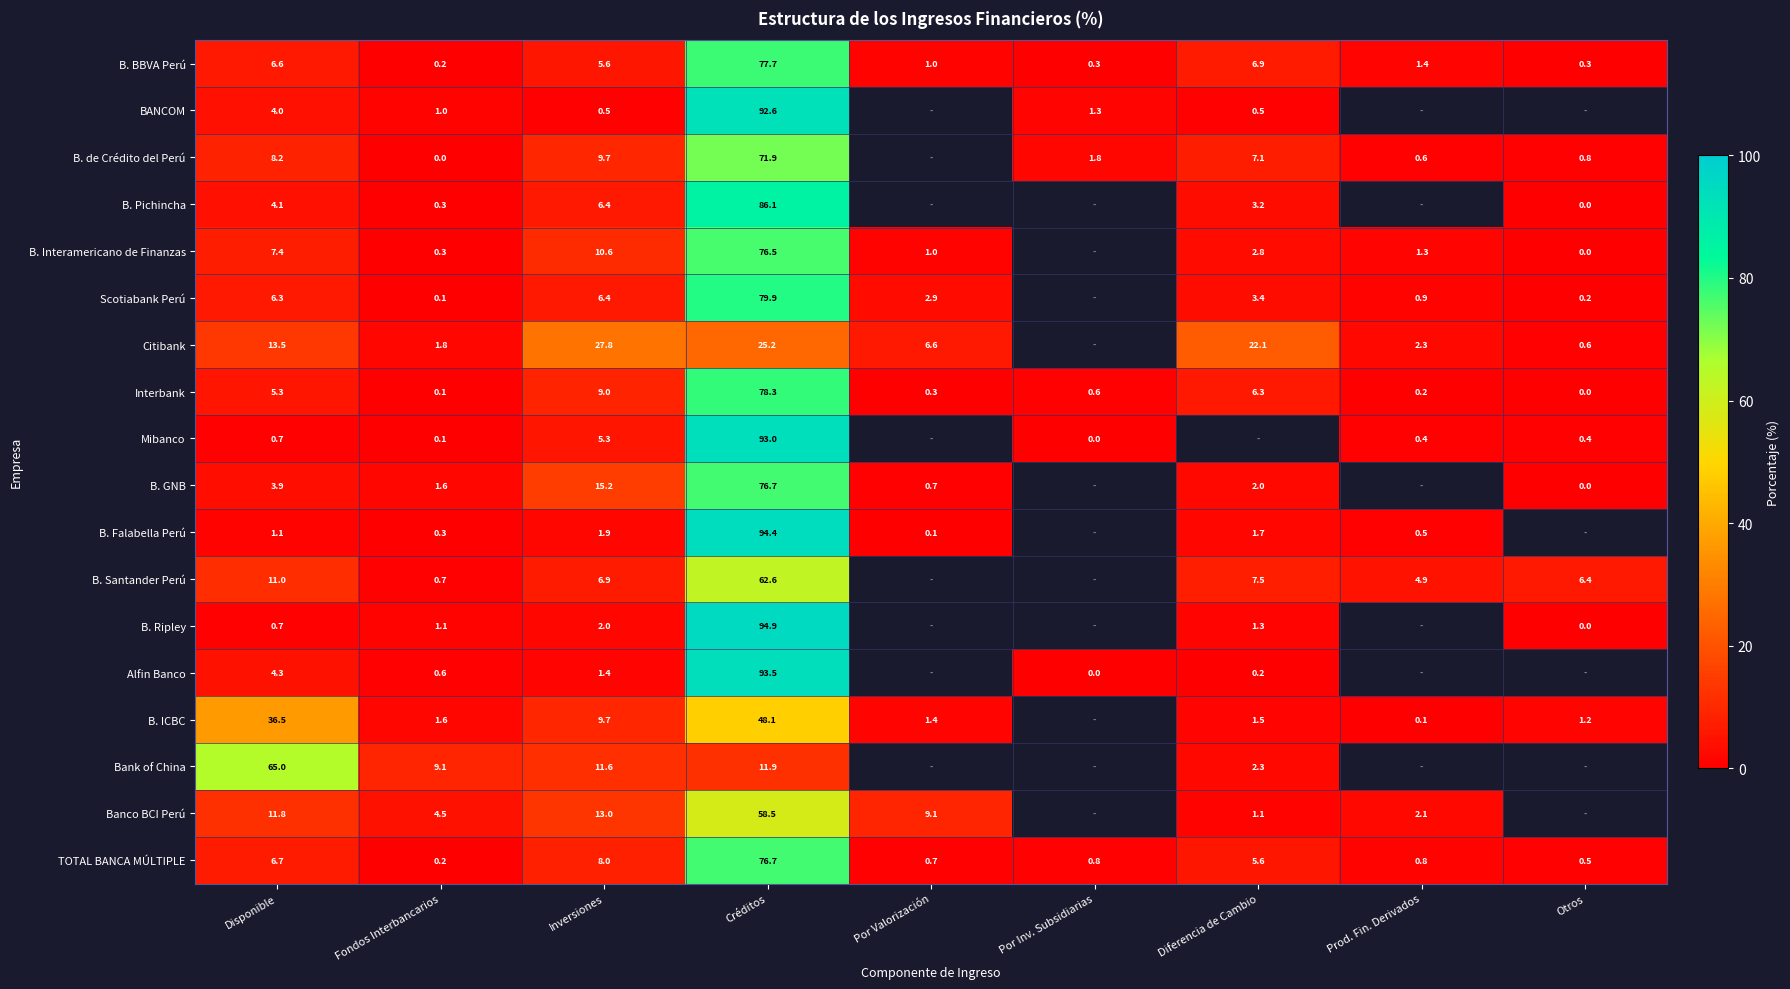

What is the minimum value for B. BBVA Perú?

0.2